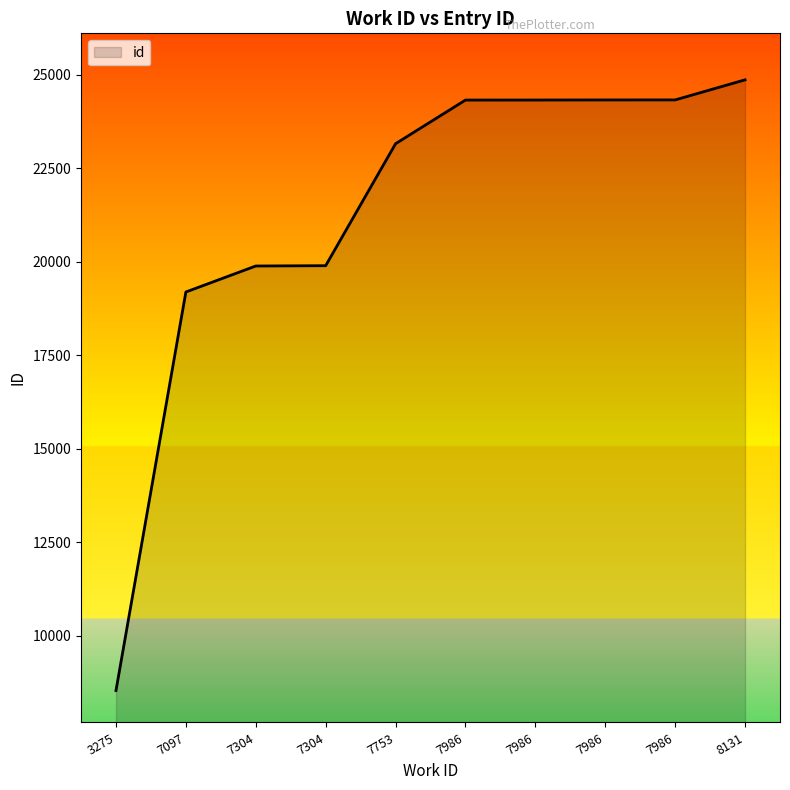

Is this an area chart (filled region under the line)?

Yes